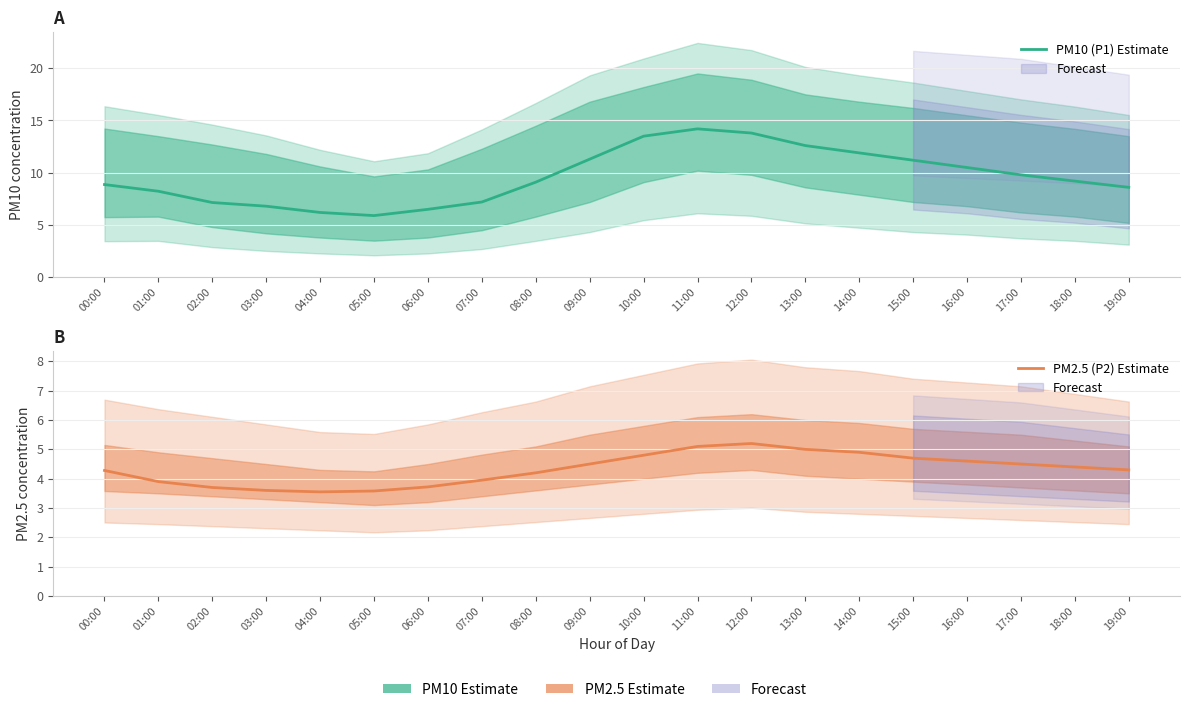

What are all the series names shown in the legend?

PM10 (P1) Estimate, PM2.5 (P2) Estimate